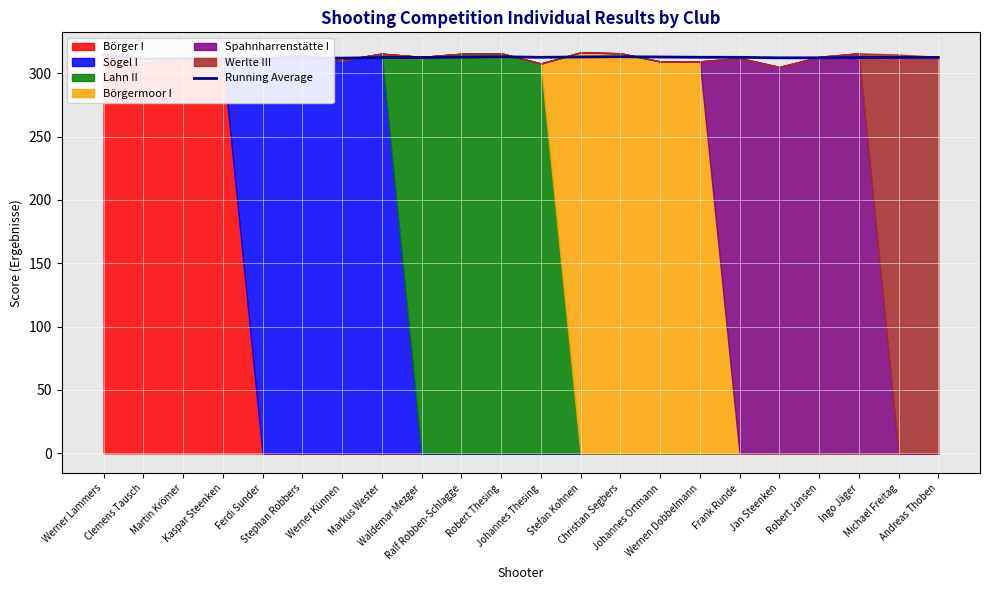

Which category has the highest value across all series?

Werner Lammers